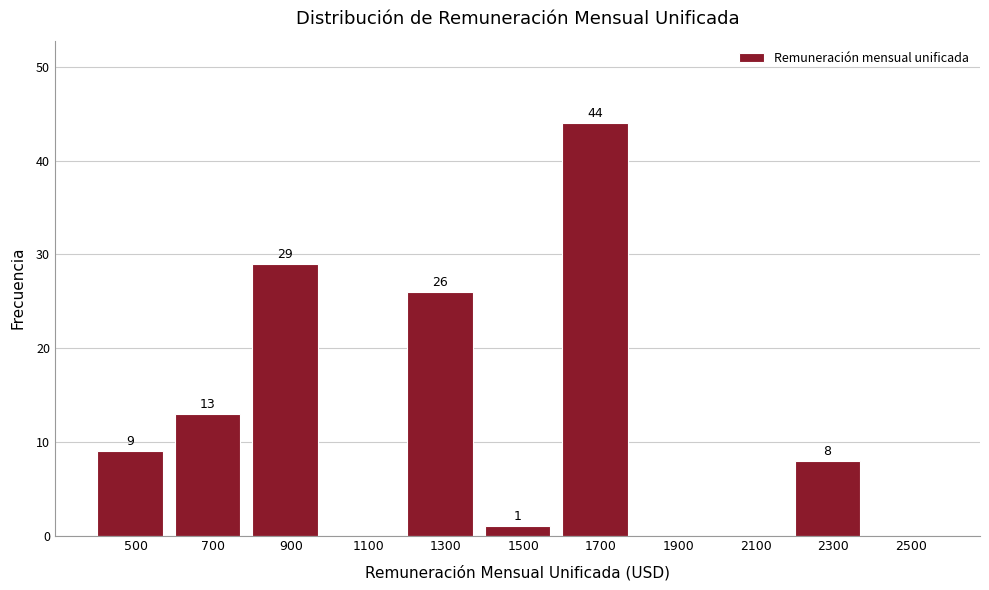

Which range on the x-axis has the tallest bar?

1600 to 1800